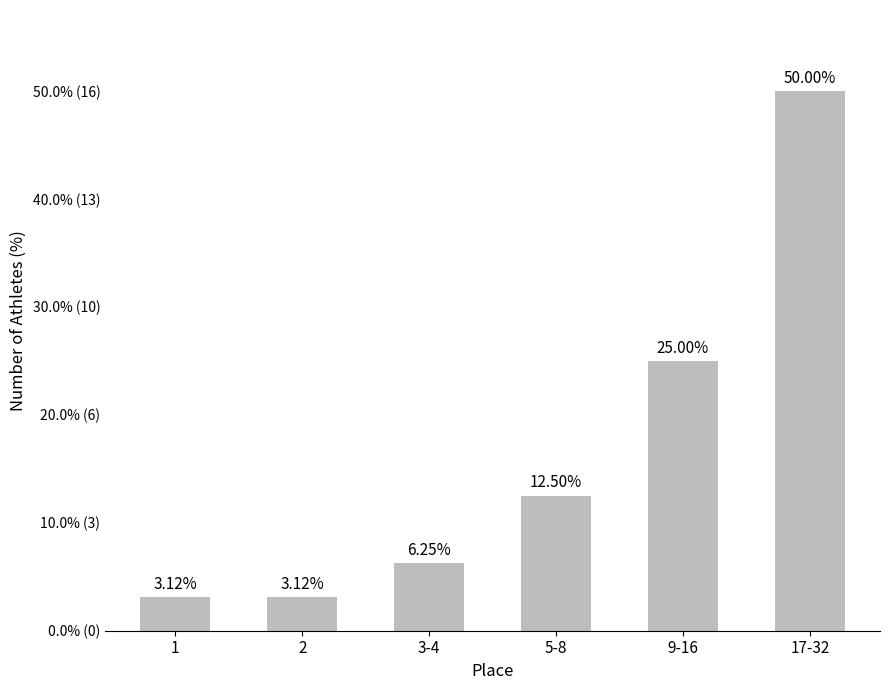

What is the difference between the values at 5-8 and 3-4?

6.2